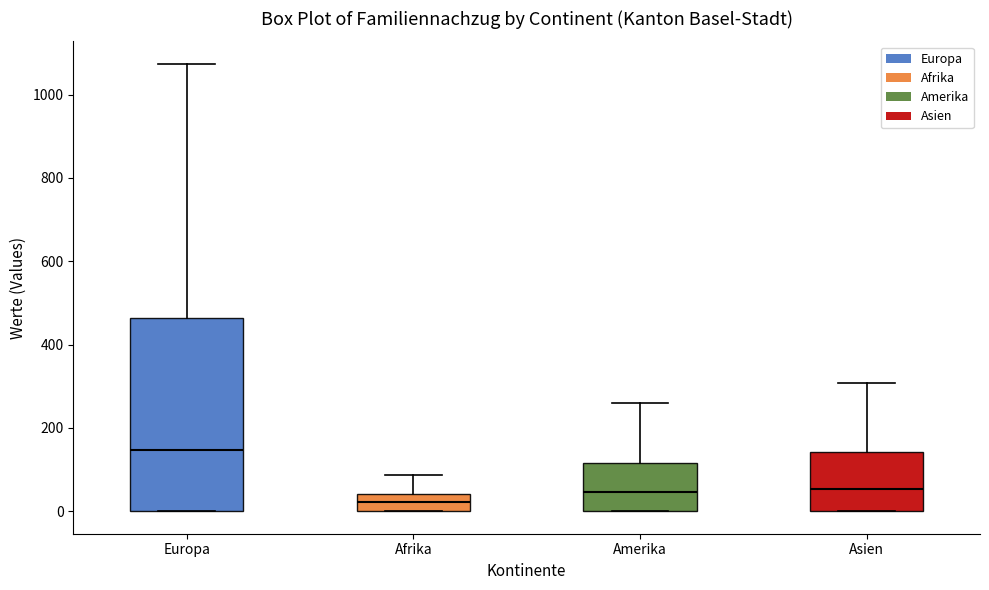

Reading left to right, transcribe this box plot: for each box, give where its median line is, the range the box spans, and where its two whiskers end, as read against the y-axis. The values are not printed on the chart, so give them approximately, as read against the axis.

Europa: median 140, box 0 to 460, whiskers 0 to 1080
Afrika: median 20, box 0 to 40, whiskers 0 to 80
Amerika: median 40, box 0 to 120, whiskers 0 to 260
Asien: median 60, box 0 to 140, whiskers 0 to 300